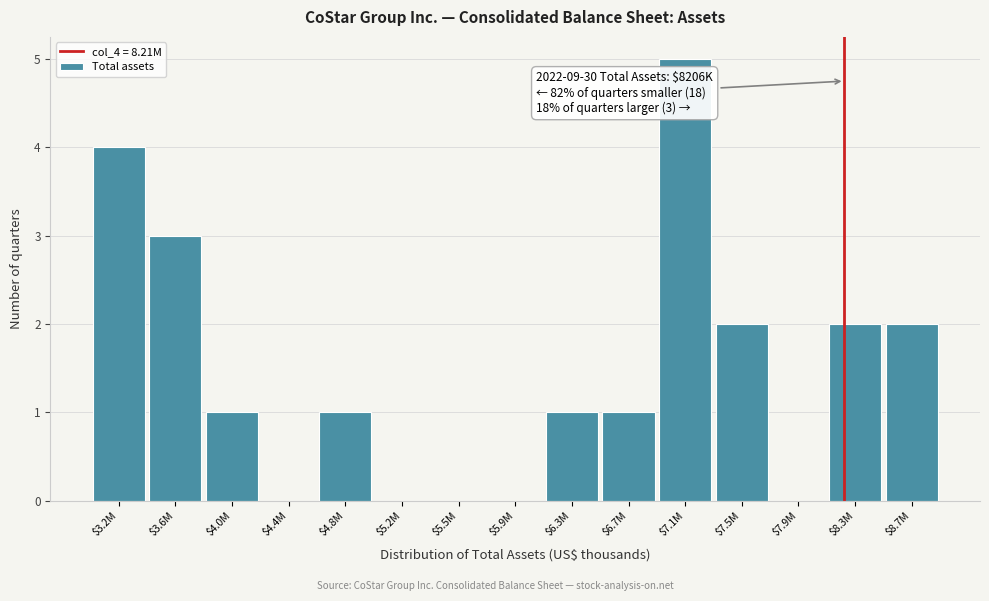

What is the greatest value displayed?

5